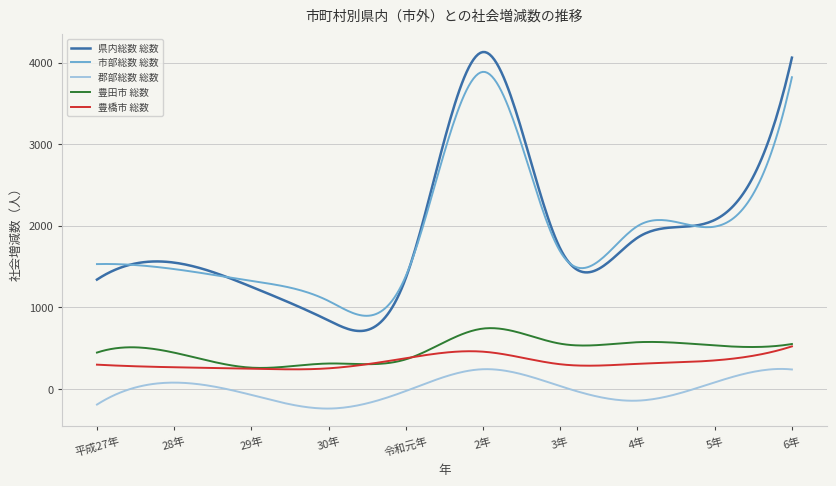

What is the greatest value displayed?

4128.6